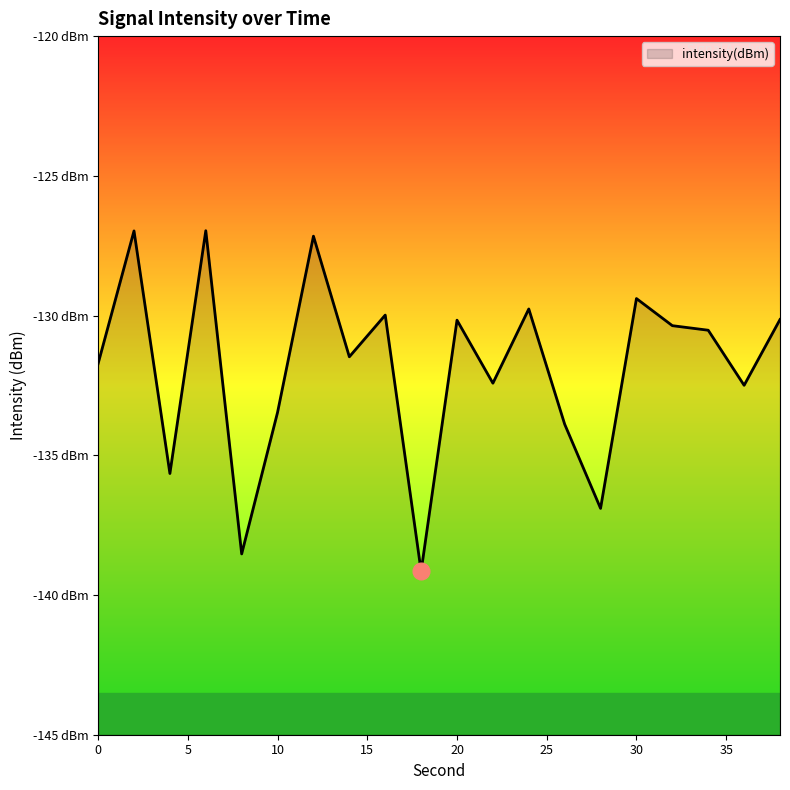

How many interior local valleys (lower than both neighbors) does the data have?

7